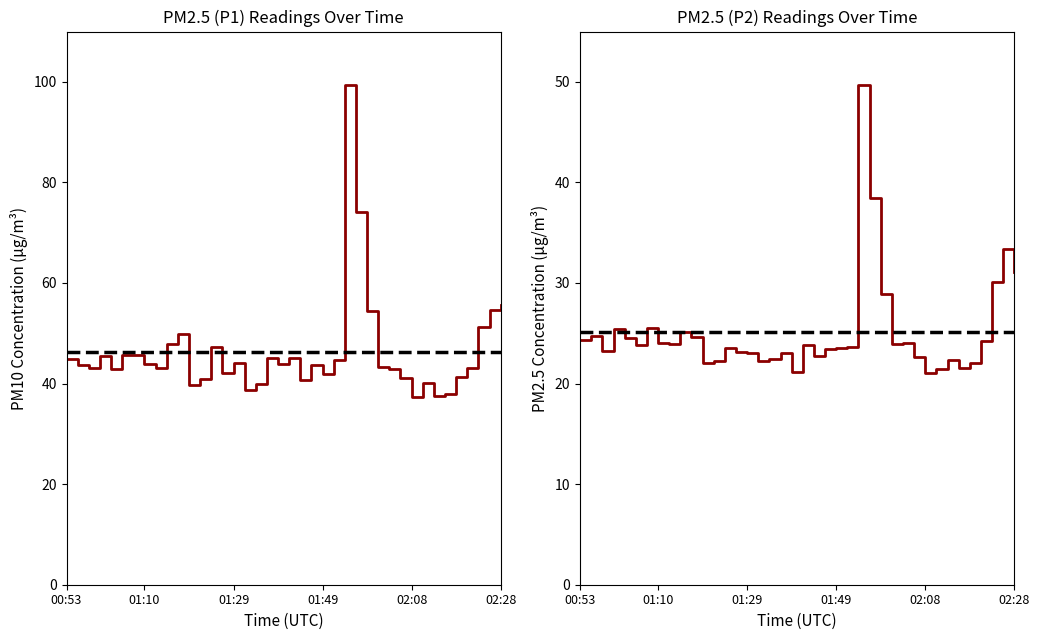

What are all the series names shown in the legend?

P1, P2